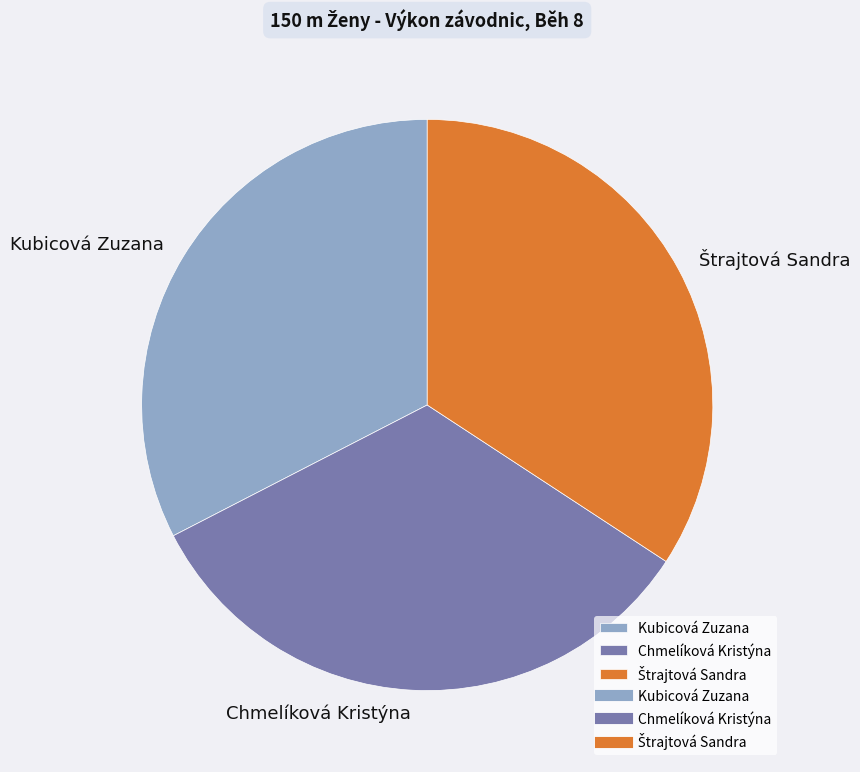

What is the ratio of the value at Chmelíková Kristýna to the value at Kubicová Zuzana?

1.0